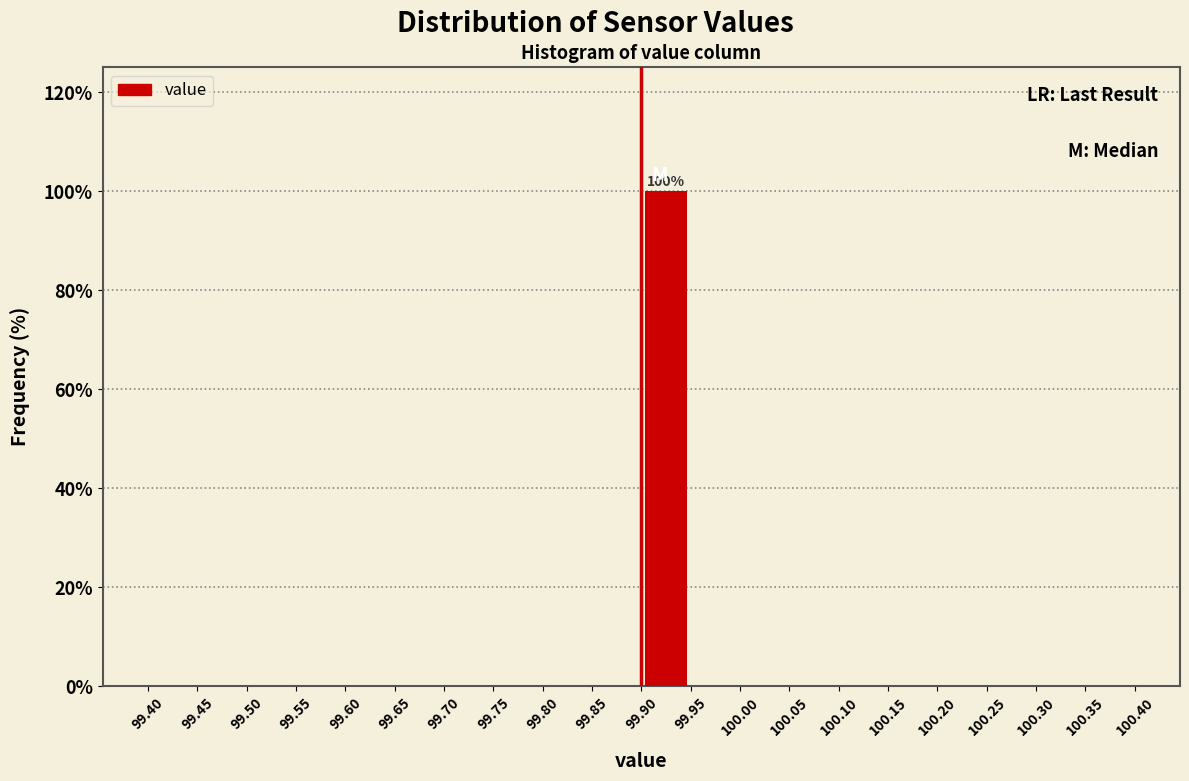

Which range on the x-axis has the tallest bar?

99.90 to 99.95